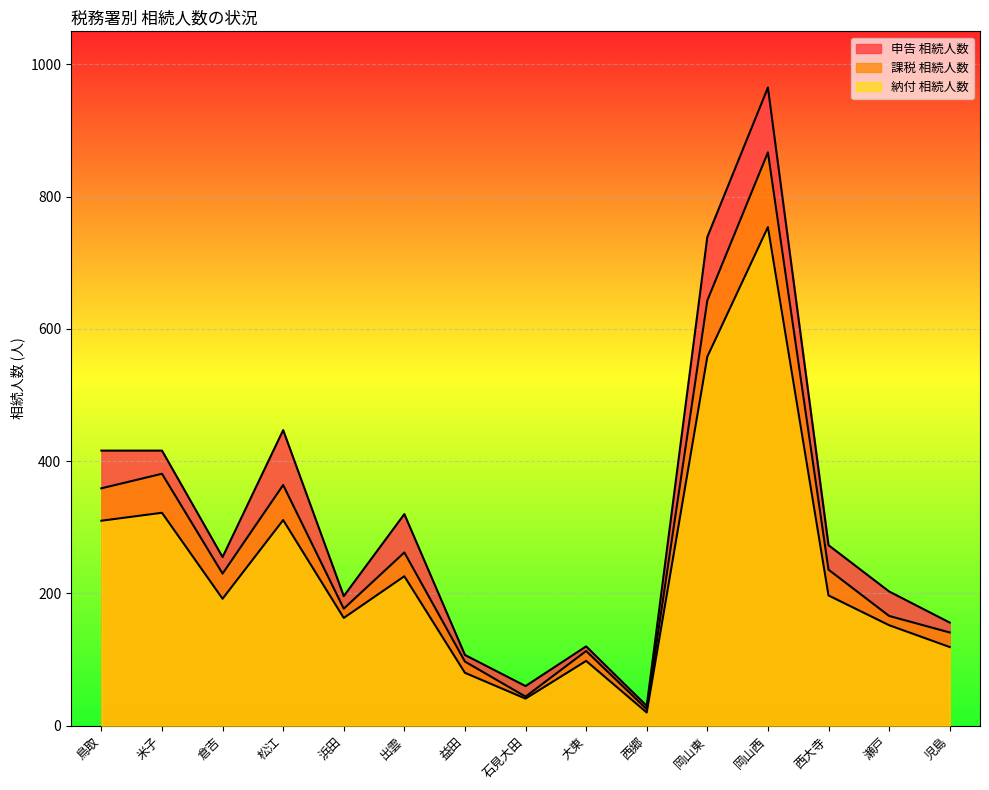

Between 出雲 and 児島, which series saw the biggest shift?

申告_相続人数